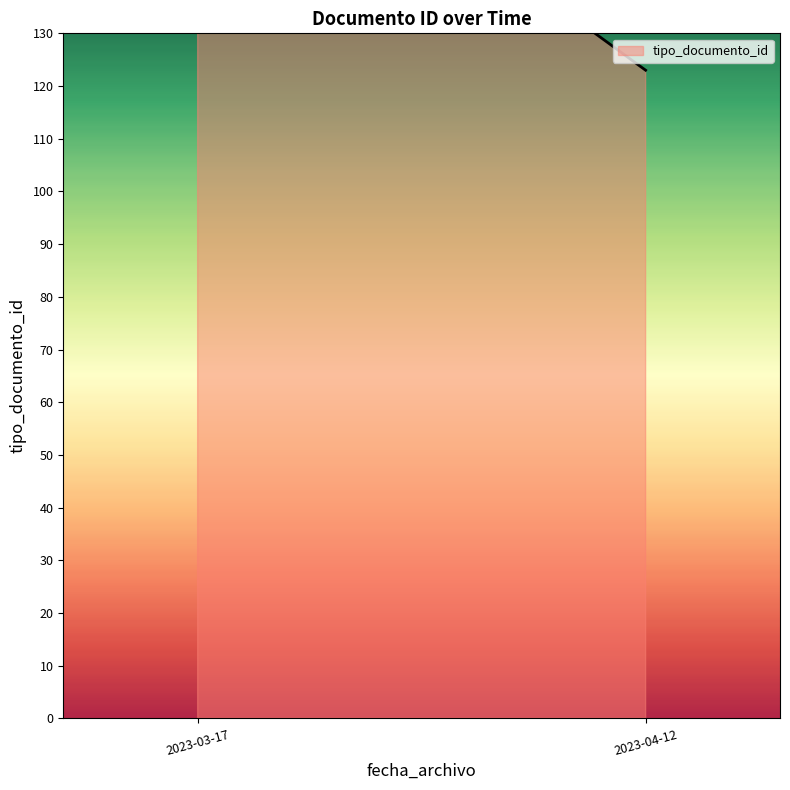

How many lines are shown in the chart?

1